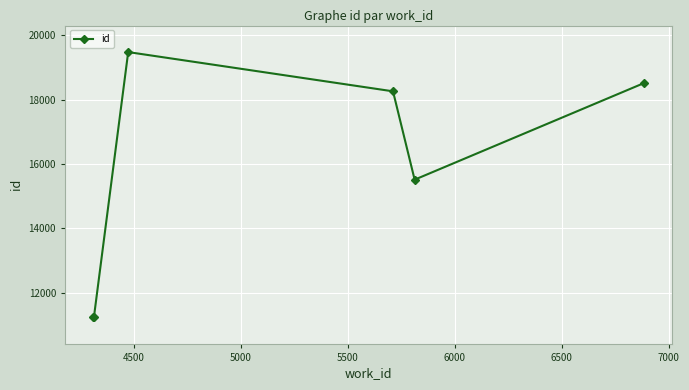

True or false: there are more than 0 points higher than both neighbors.

True